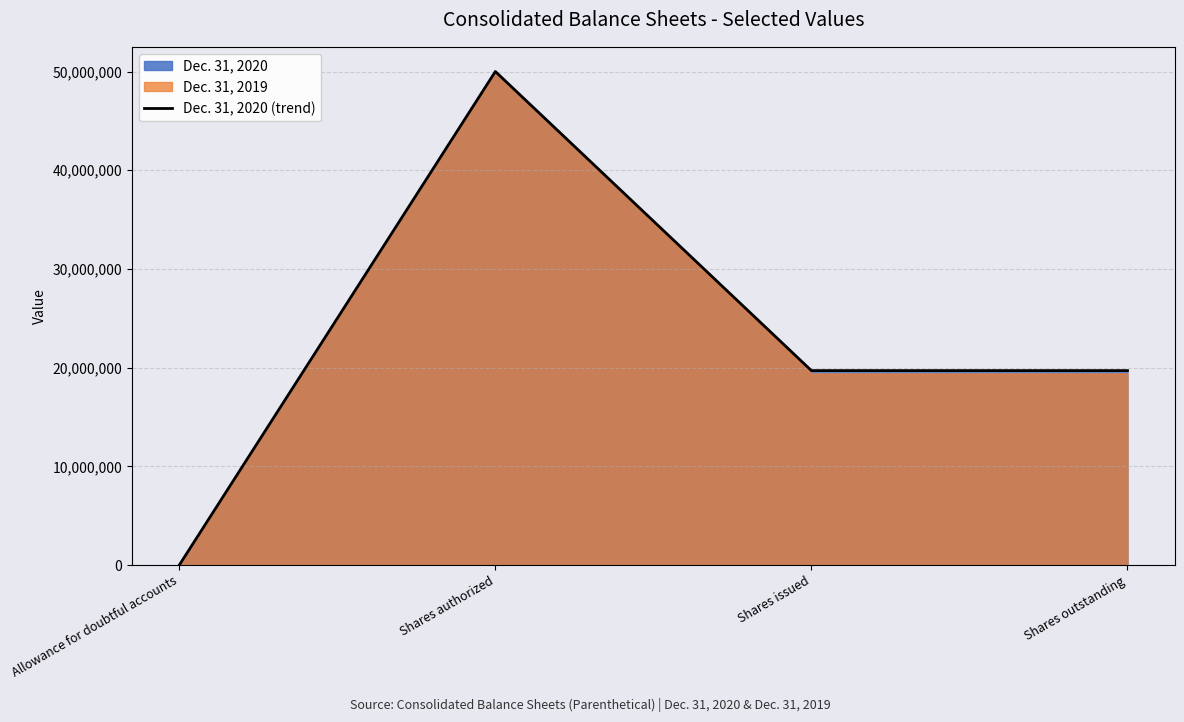

What is the label of the 3rd point from the left?

Shares issued